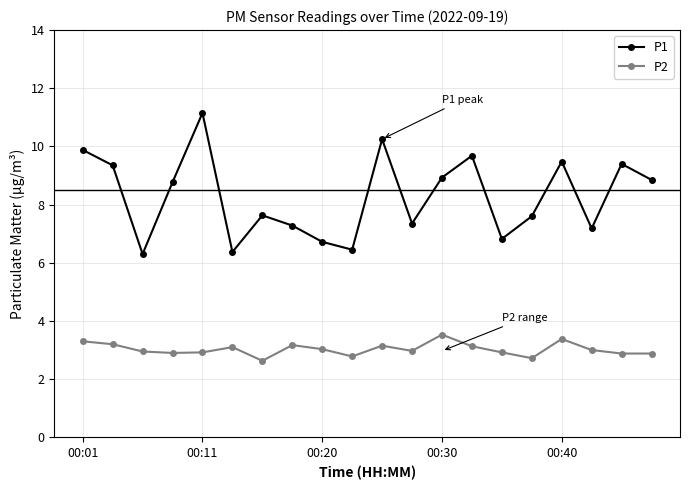

In P1, how many points are higher than both neighbors (excluding endpoints)?

6